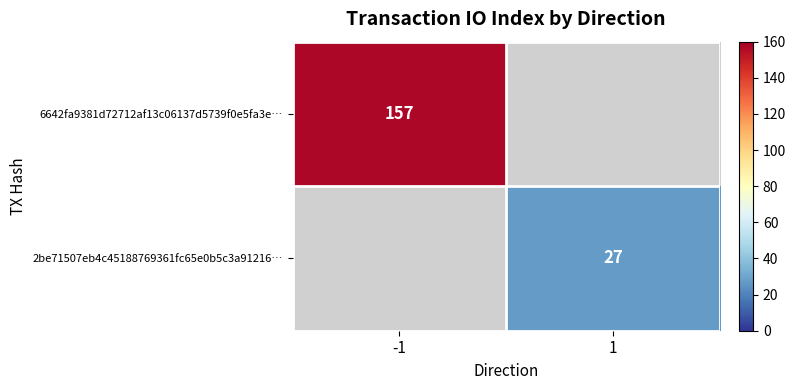

The value of 2be71507eb4c45188769361fc65e0b5c3a91216… at 1 is 27. True or false?

True